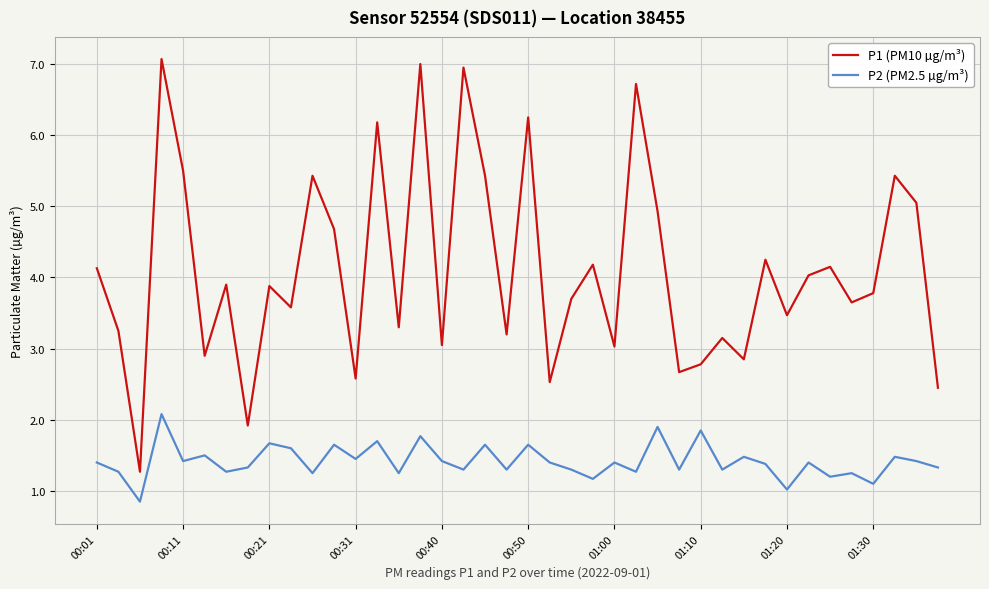

List the series in order of their overall mean, highest first.

P1 (PM10 µg/m³), P2 (PM2.5 µg/m³)